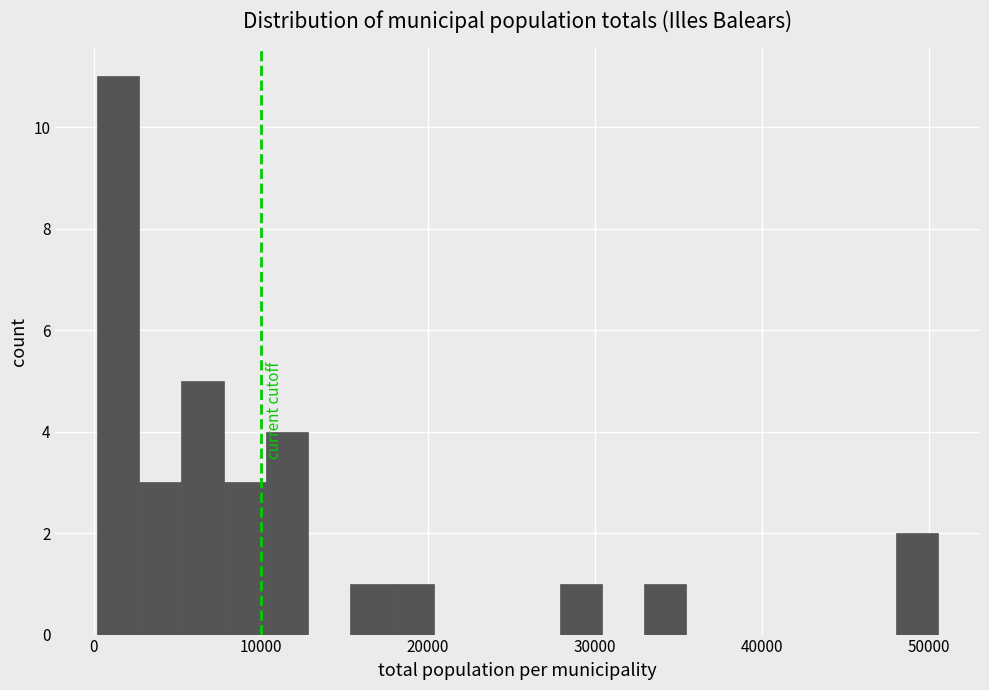

Around what value on the x-axis is the tallest bar? Give the approximate position of its centre, as read against the axis.

1000